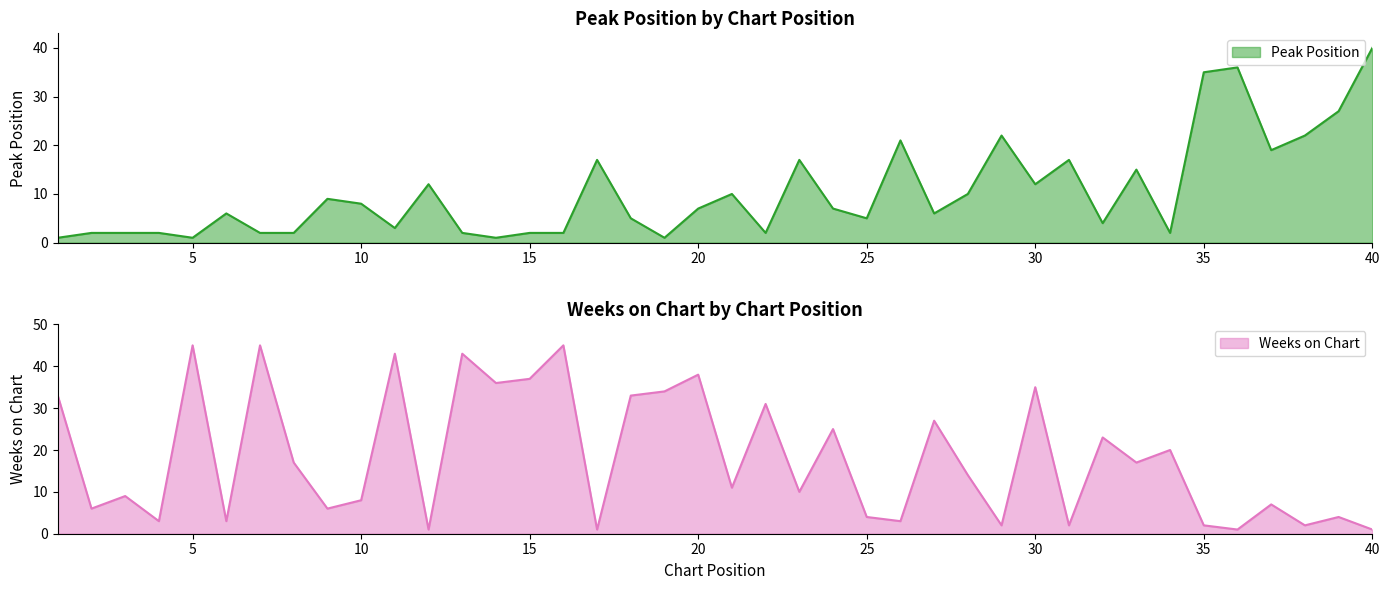

List the labels in order of Peak Position value, largest first.

40, 36, 35, 39, 29, 38, 26, 37, 17, 23, 31, 33, 12, 30, 21, 28, 9, 10, 20, 24, 6, 27, 18, 25, 32, 11, 2, 3, 4, 7, 8, 13, 15, 16, 22, 34, 1, 5, 14, 19